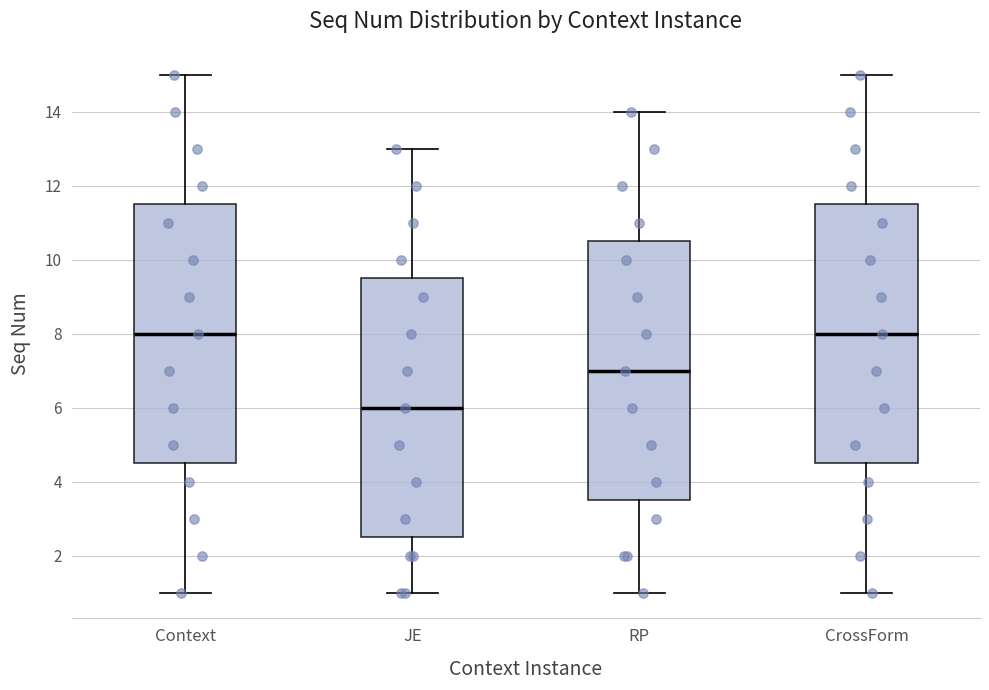

Reading left to right, transcribe this box plot: for each box, give where its median line is, the range the box spans, and where its two whiskers end, as read against the y-axis. The values are not printed on the chart, so give them approximately, as read against the axis.

Context: median 8.0, box 4.6 to 11.6, whiskers 1.0 to 15.0
JE: median 6.0, box 2.6 to 9.6, whiskers 1.0 to 13.0
RP: median 7.0, box 3.6 to 10.6, whiskers 1.0 to 14.0
CrossForm: median 8.0, box 4.6 to 11.6, whiskers 1.0 to 15.0